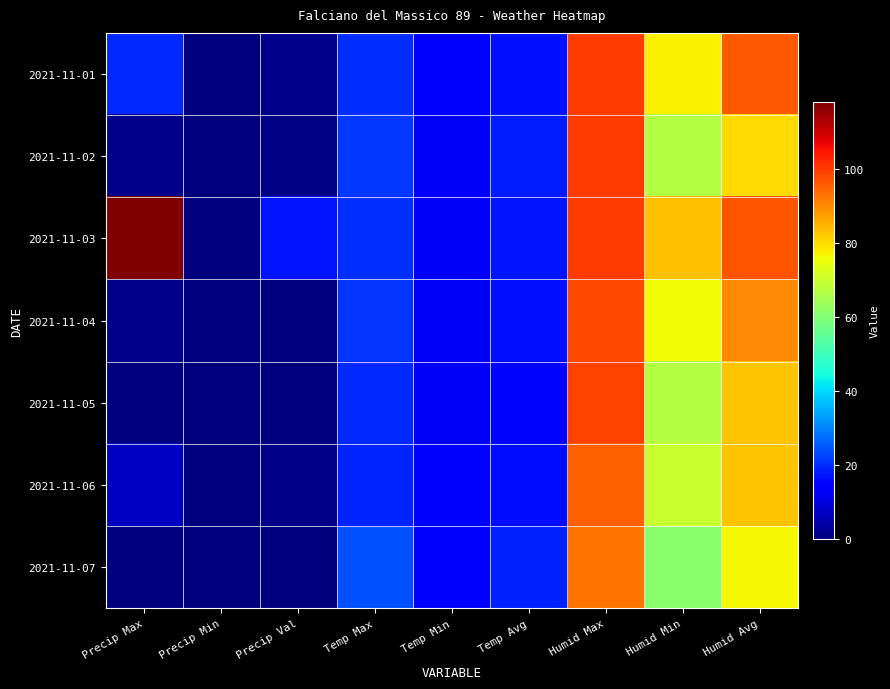

Reading left to right, what are all the values shown in this chart?

2021-11-01: Precip Max=19.6	Precip Min=0.0	Precip Val=1.4	Temp Max=20.1	Temp Min=15.1	Temp Avg=16.9	Humid Max=100.0	Humid Min=77.0	Humid Avg=96.0
2021-11-02: Precip Max=1.4	Precip Min=0.0	Precip Val=0.8	Temp Max=21.4	Temp Min=12.9	Temp Avg=18.3	Humid Max=100.0	Humid Min=67.0	Humid Avg=80.2
2021-11-03: Precip Max=118.0	Precip Min=0.0	Precip Val=17.4	Temp Max=20.6	Temp Min=12.7	Temp Avg=17.4	Humid Max=100.0	Humid Min=83.0	Humid Avg=96.5
2021-11-04: Precip Max=1.4	Precip Min=0.0	Precip Val=0.4	Temp Max=20.9	Temp Min=12.1	Temp Avg=16.7	Humid Max=98.0	Humid Min=76.0	Humid Avg=90.3
2021-11-05: Precip Max=0.2	Precip Min=0.0	Precip Val=0.2	Temp Max=19.6	Temp Min=12.5	Temp Avg=15.5	Humid Max=99.0	Humid Min=67.0	Humid Avg=82.6
2021-11-06: Precip Max=7.2	Precip Min=0.0	Precip Val=1.0	Temp Max=19.0	Temp Min=14.5	Temp Avg=16.2	Humid Max=95.0	Humid Min=70.0	Humid Avg=82.9
2021-11-07: Precip Max=0.0	Precip Min=0.0	Precip Val=0.0	Temp Max=24.1	Temp Min=14.8	Temp Avg=18.8	Humid Max=93.0	Humid Min=61.0	Humid Avg=76.2